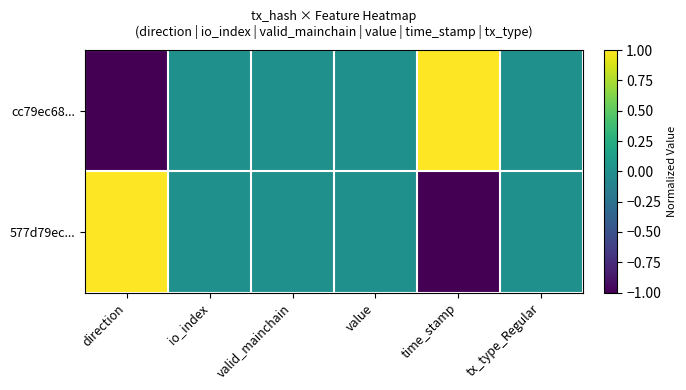

Count the number of categories in the chart.

6